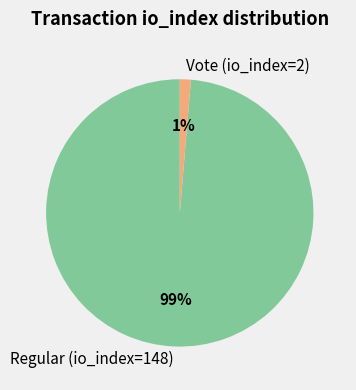

Does any single category account for the majority?

Yes